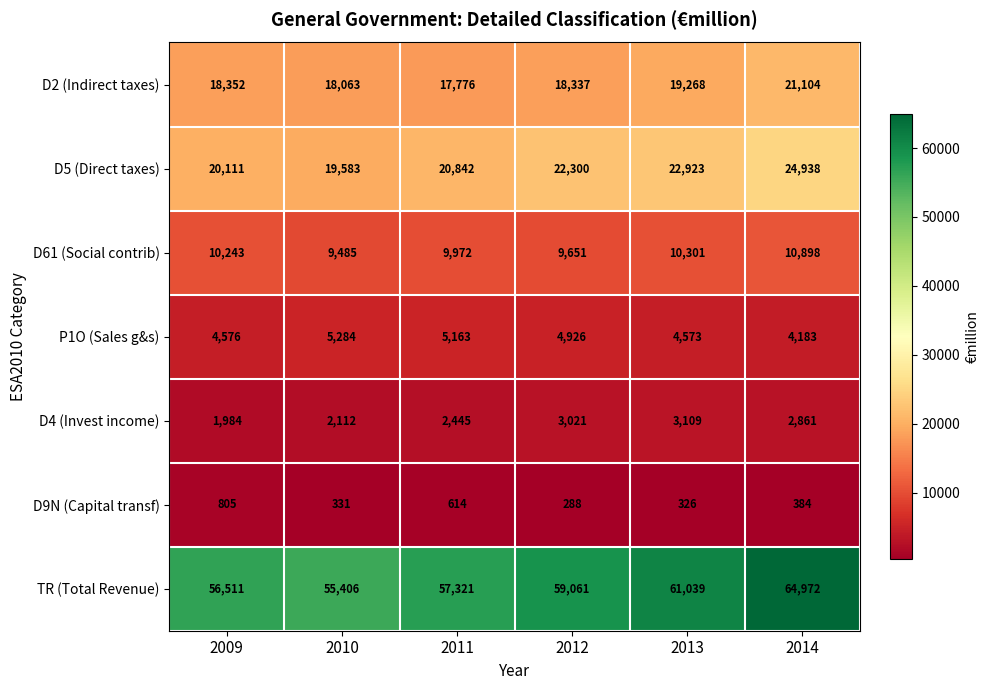

At which label is D2 (Indirect taxes) closest to 19440?

2013